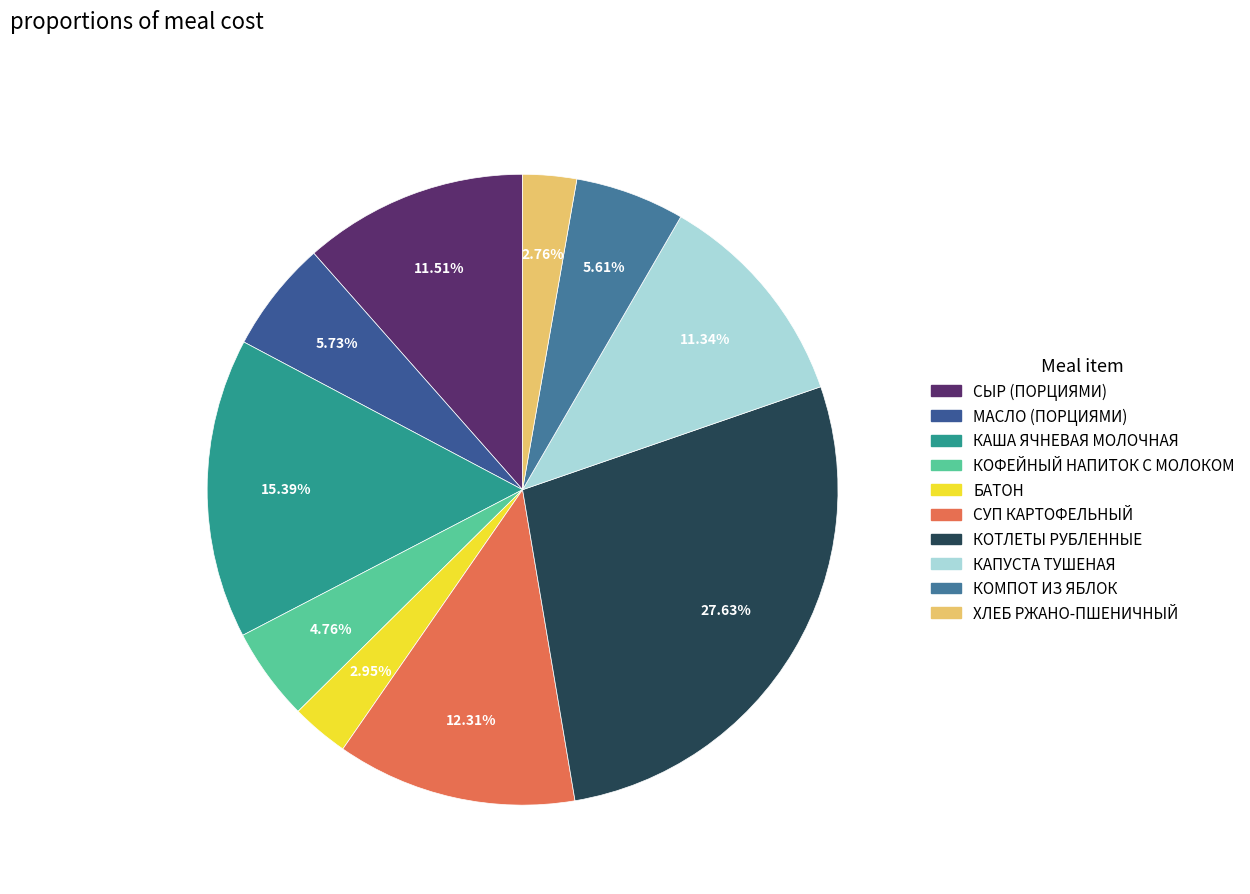

To the nearest percent, what percentage of the pie is КОМПОТ ИЗ ЯБЛОК?

6%